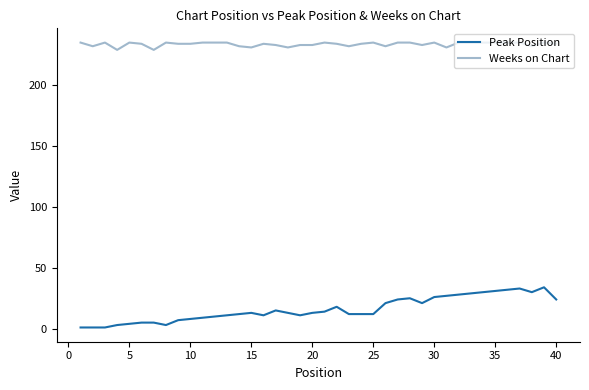

Which series has the widest spread of values?

Peak Position